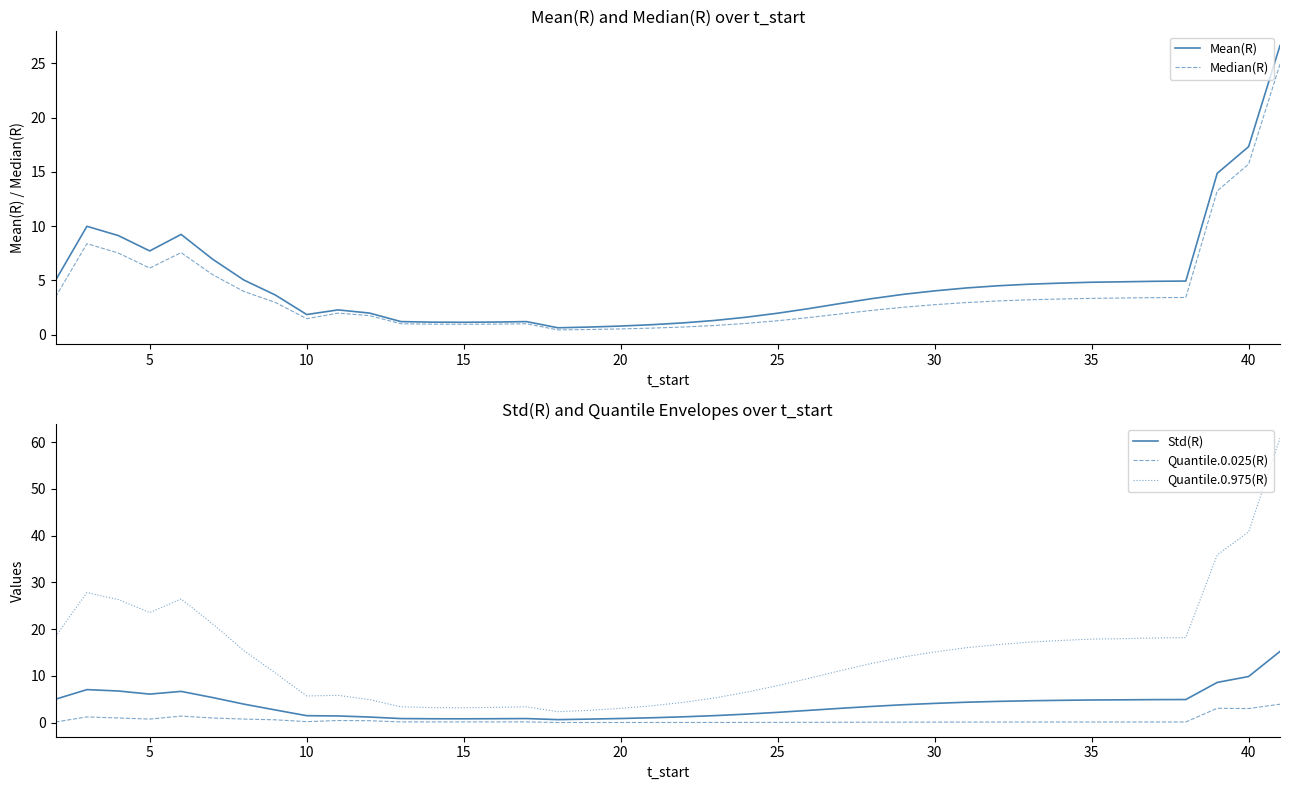

Rank the series by their maximum value, from highest to lowest.

Quantile.0.975(R), Mean(R), Median(R), Std(R), Quantile.0.025(R)